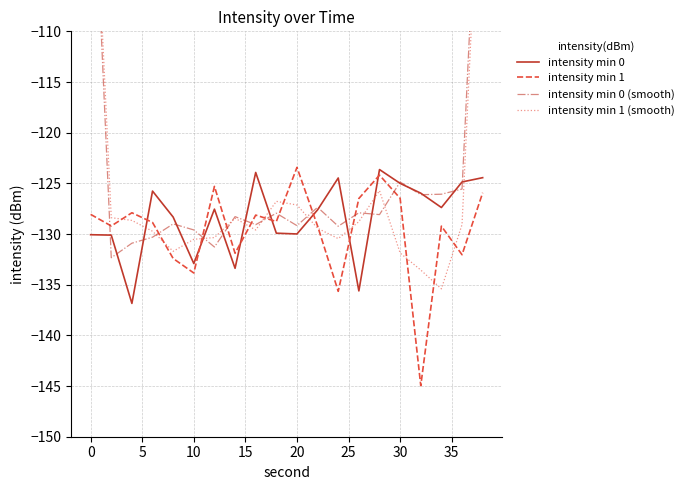

How many times do intensity min 0 (smooth) and intensity min 1 (smooth) cross each other?

7